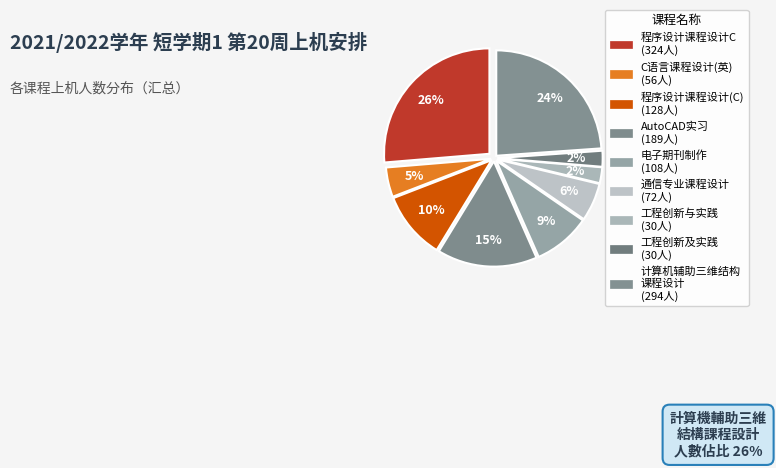

How many segments does this pie chart have?

9